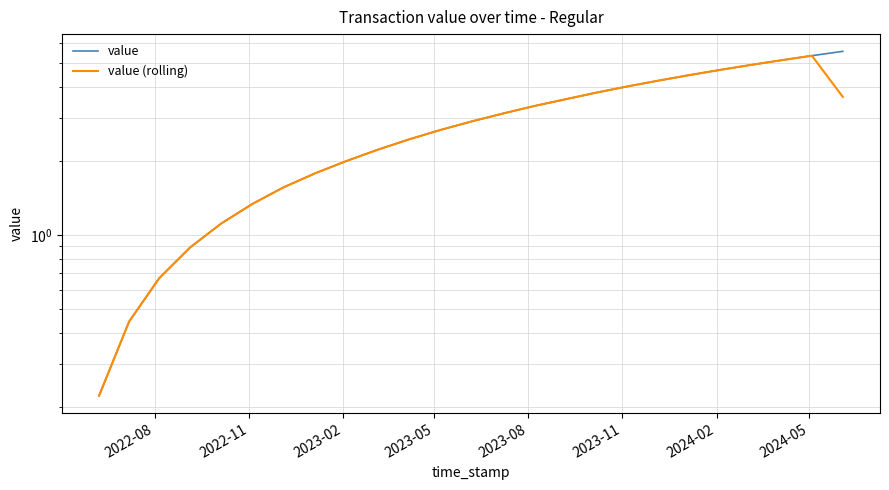

In value (rolling), how many points are higher than both neighbors (excluding endpoints)?

1